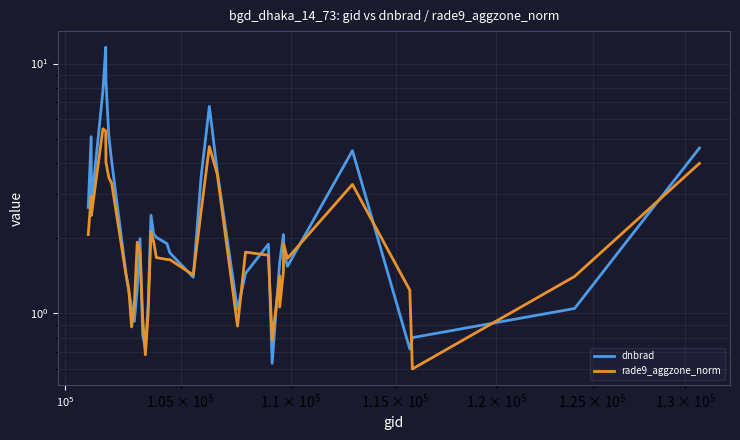

What are all the series names shown in the legend?

dnbrad, rade9_aggzone_norm